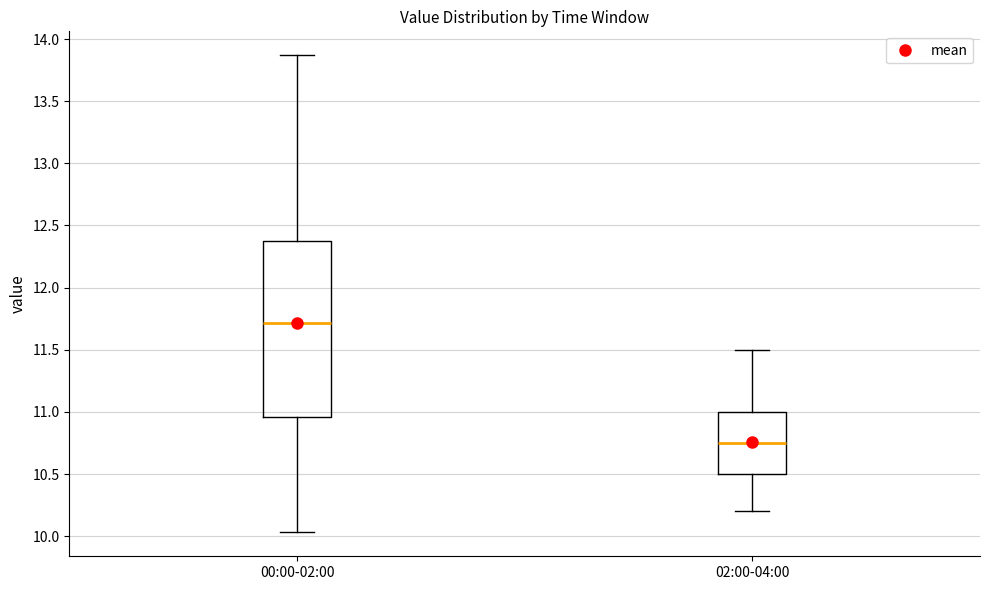

Where does the lower whisker of the box for 00:00-02:00 end on the y-axis? The values are not printed on the chart, so give them approximately, as read against the axis.

10.05